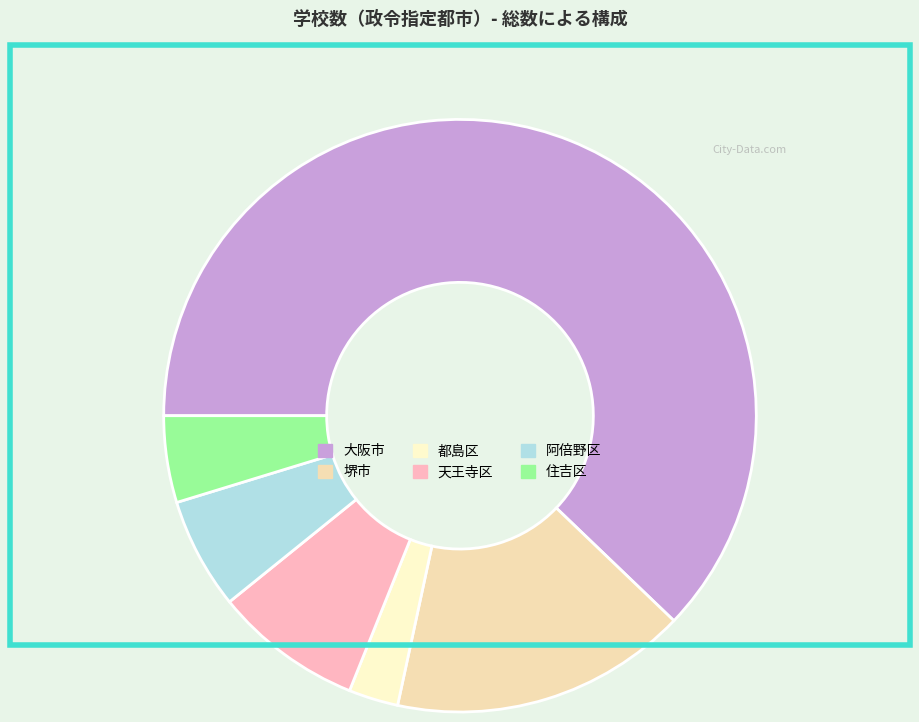

To the nearest percent, what percentage of the pie is 住吉区?

5%